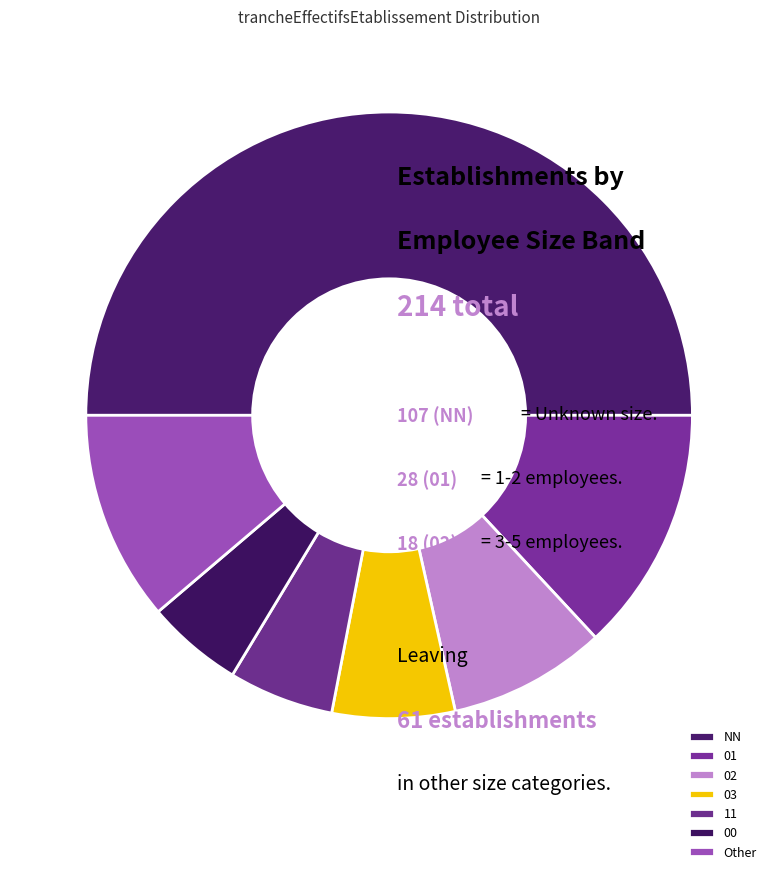

To the nearest percent, what is the average slice percentage?

14%